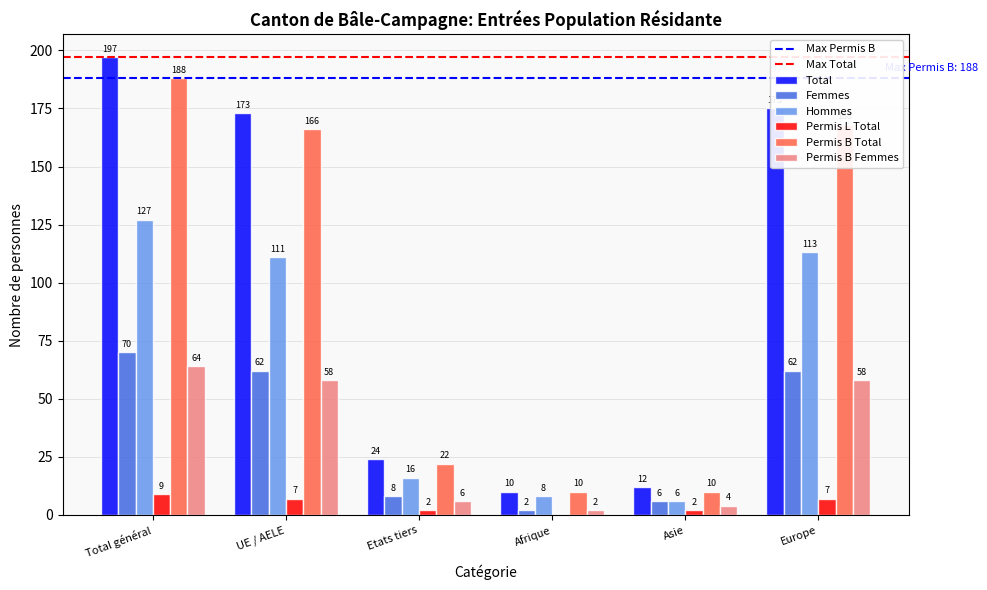

At which label does Permis L Total reach its peak?

Total général